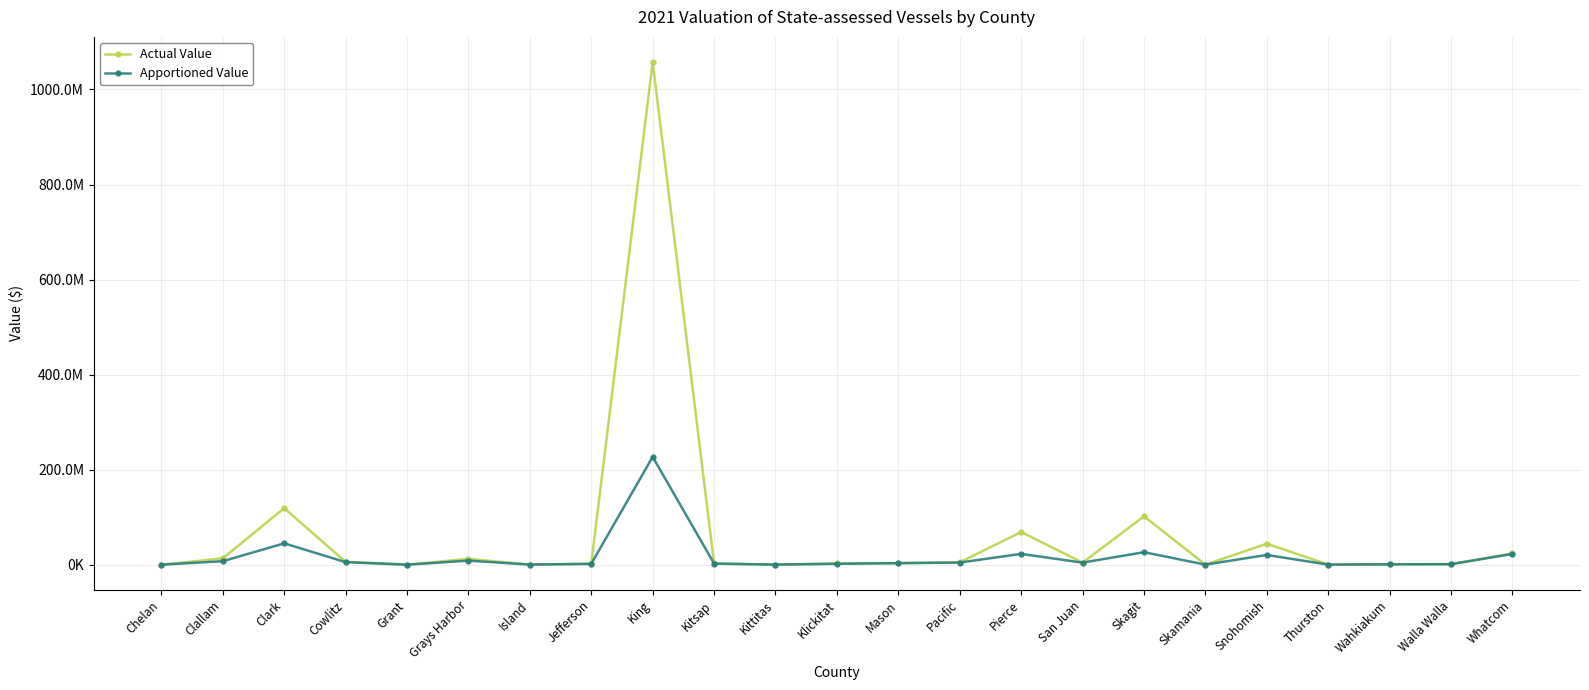

What is the maximum value for Actual Value?

1057763178.5